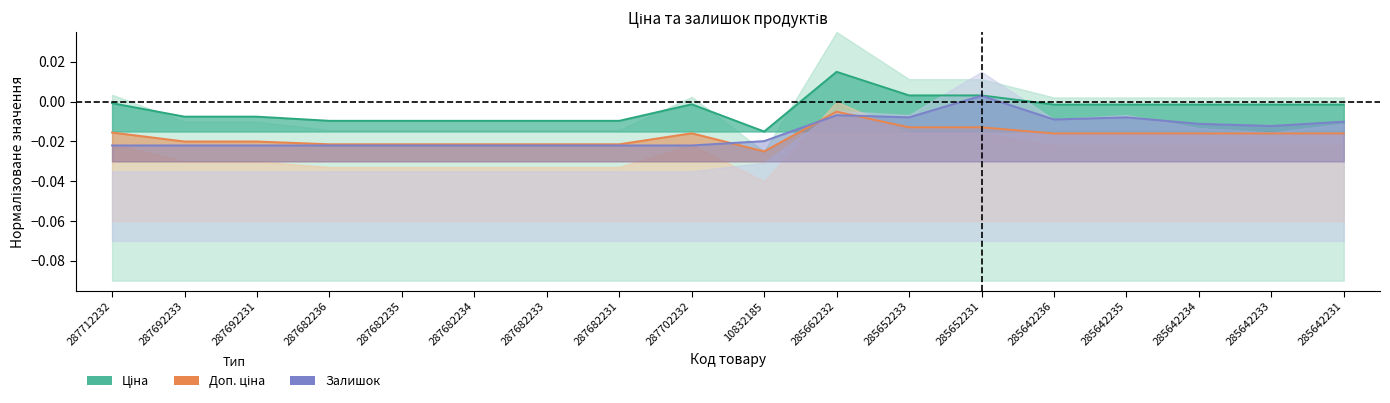

How many times do Залишок and Доп. ціна cross each other?

3